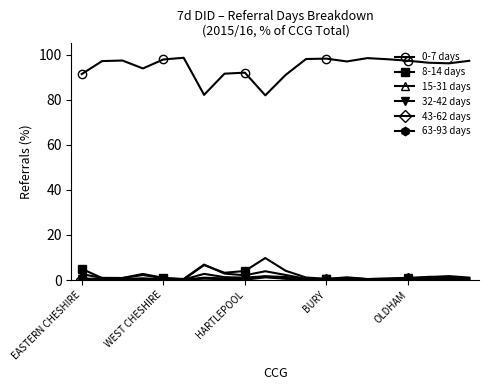

What is the maximum value for 15-31 days?

6.9